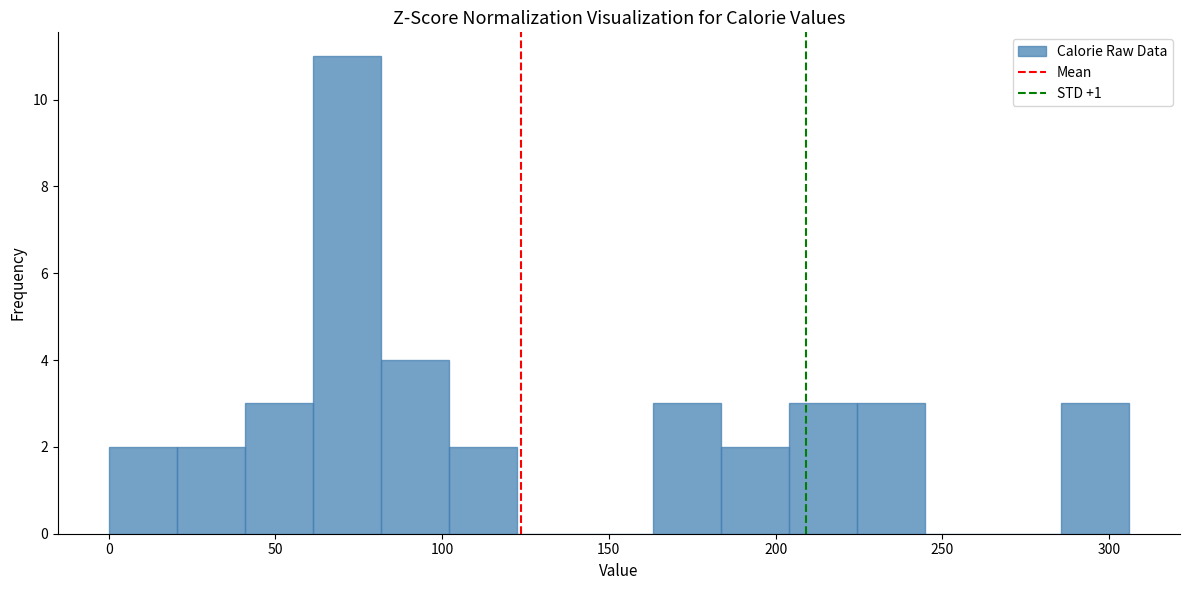

Over which range of the x-axis is the bar tallest?

60 to 80